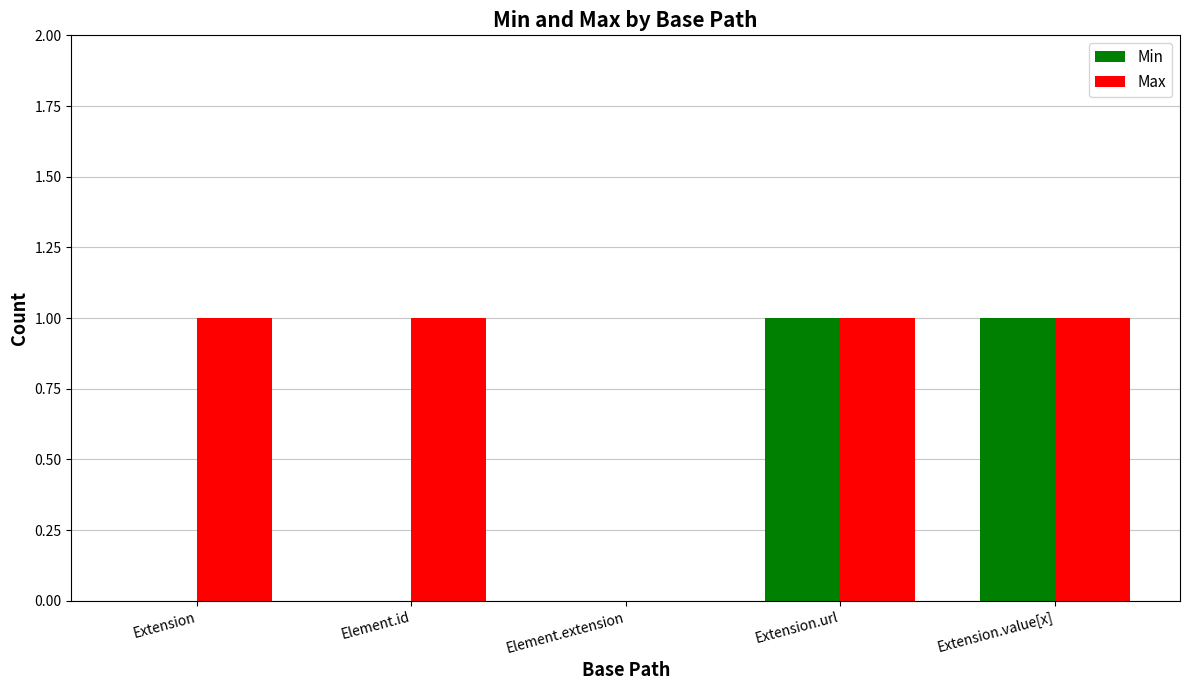

The value of Min at Element.extension is -1. True or false?

False